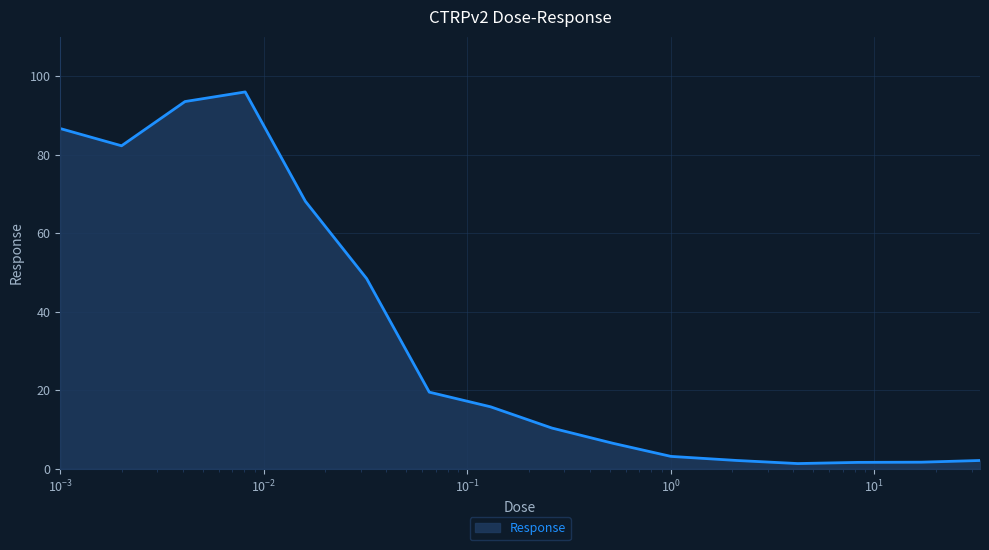

What is the average value?

33.6